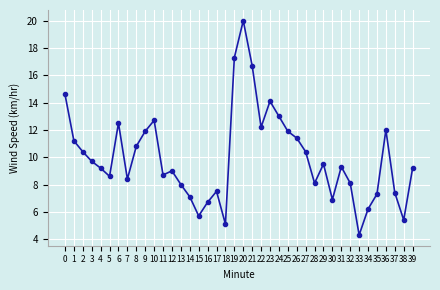

What is the sum of all values?

398.5